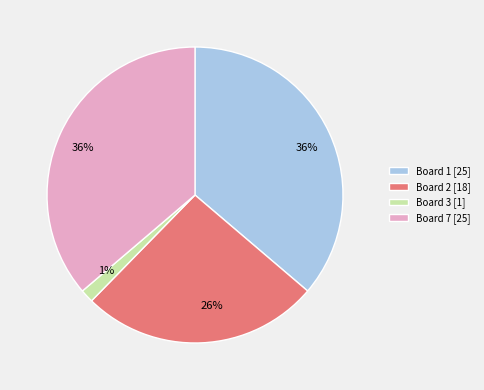

To the nearest percent, what is the average slice percentage?

25%